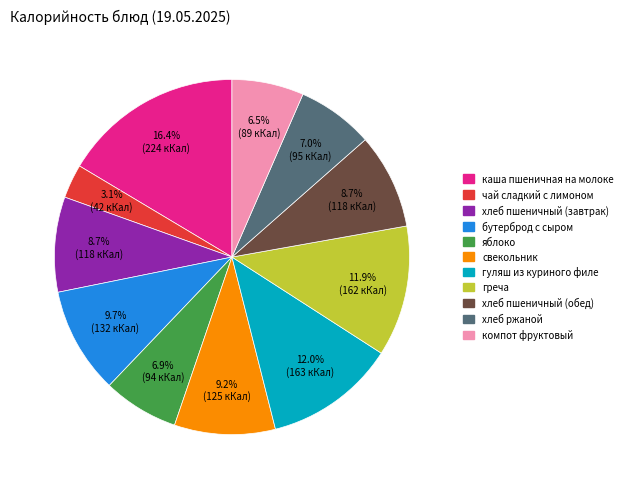

Does хлеб пшеничный (обед) account for over 50% of the chart?

No